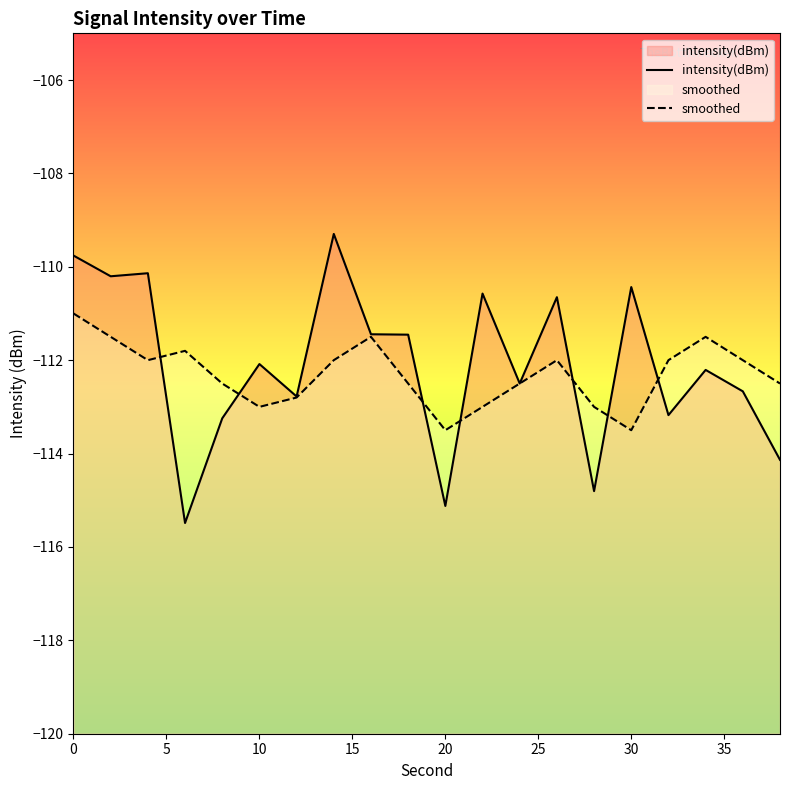

True or false: intensity(dBm) has more than 1 interior local peaks.

True